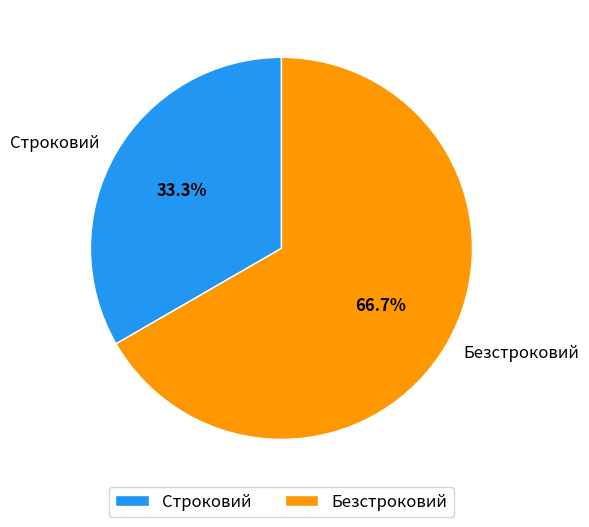

Which has a higher value, Строковий or Безстроковий?

Безстроковий